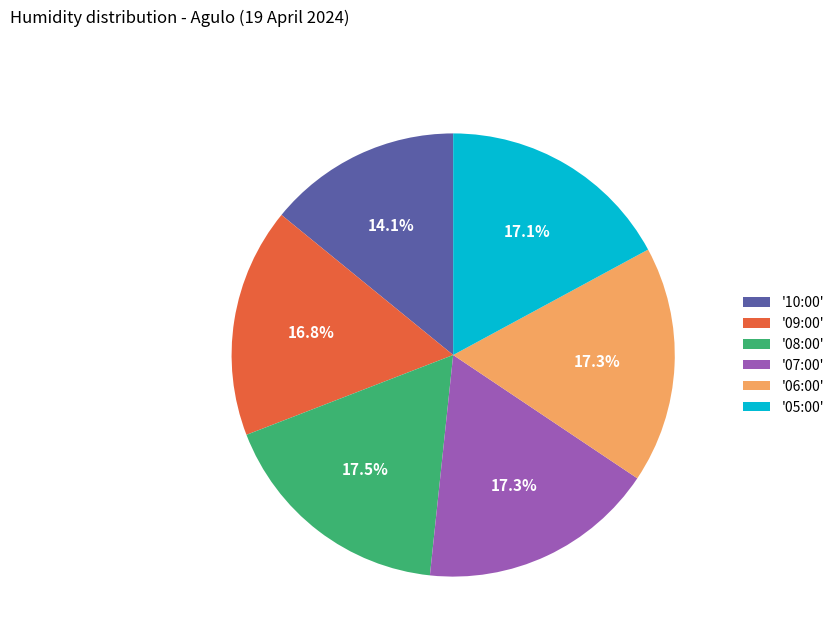

Does '10:00' represent more than half of the total?

No